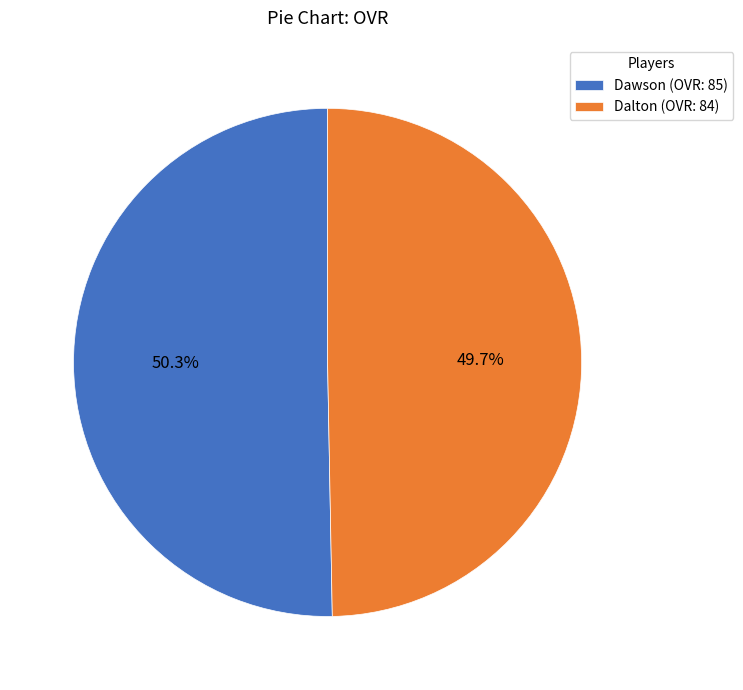

The Dalton slice represents 63% of the pie. True or false?

False